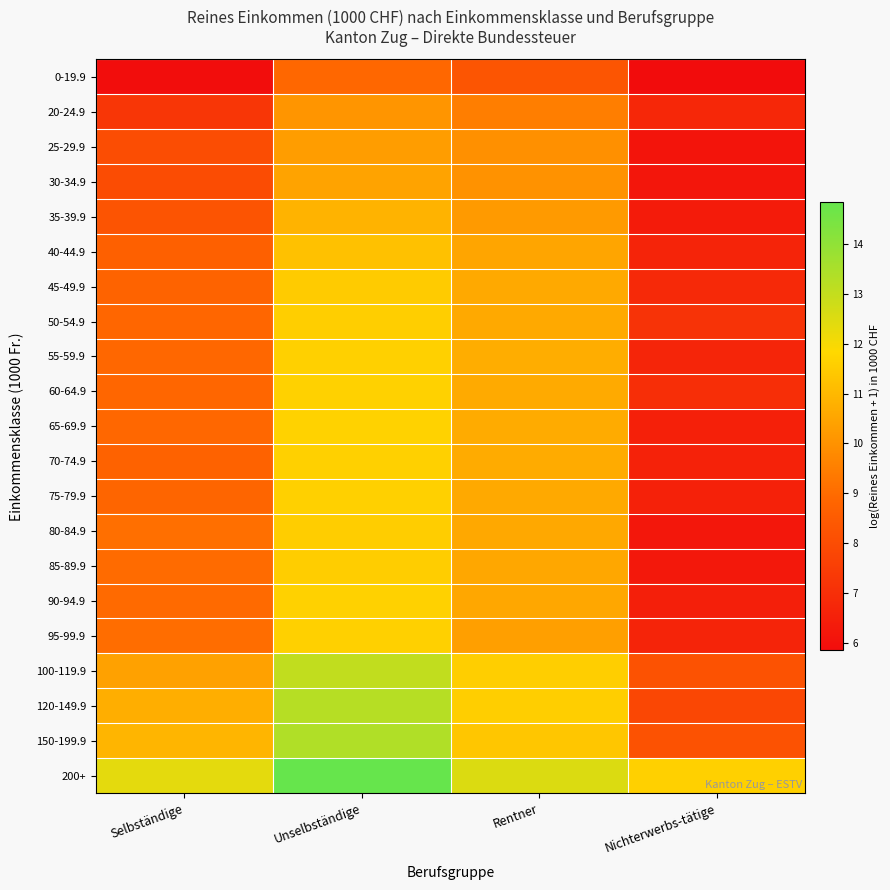

What is the total value across all series at Selbständige?

188.4